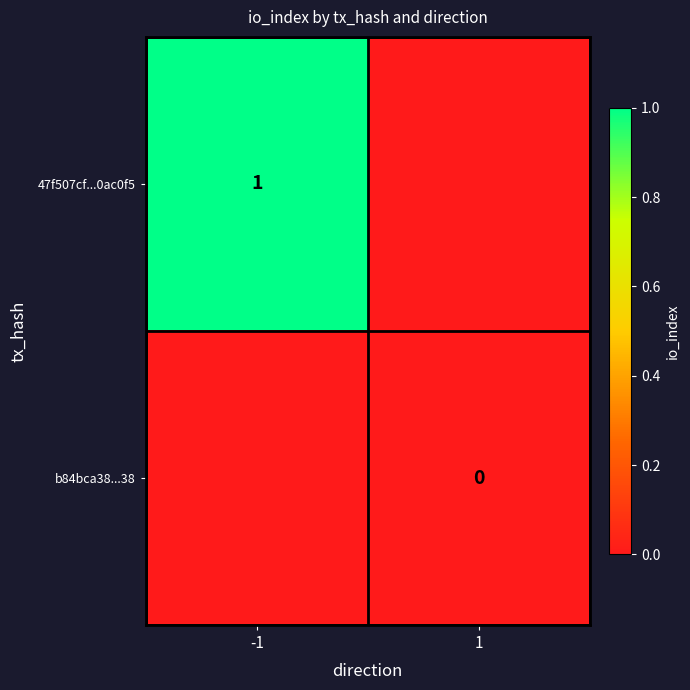

The value of 47f507cf...0ac0f5 at -1 is 2. True or false?

False